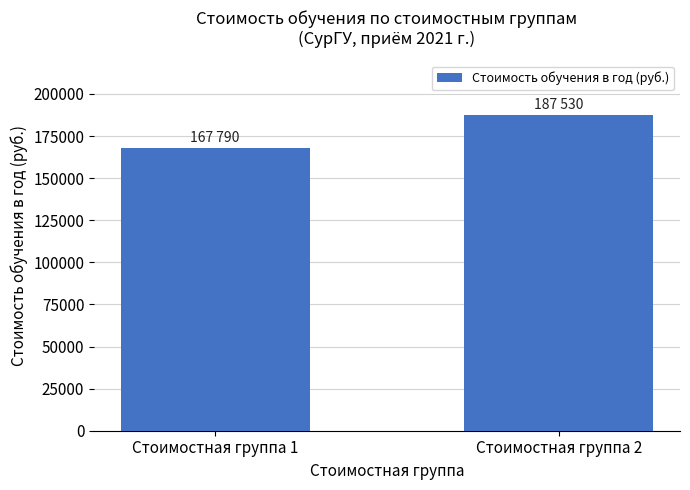

Between Стоимостная группа 2 and Стоимостная группа 1, which is larger?

Стоимостная группа 2